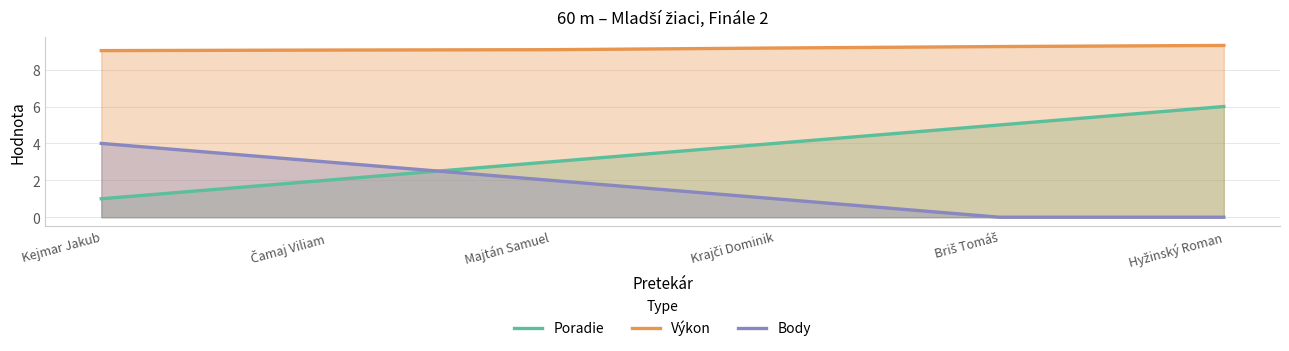

What position from the right is Majtán Samuel?

4